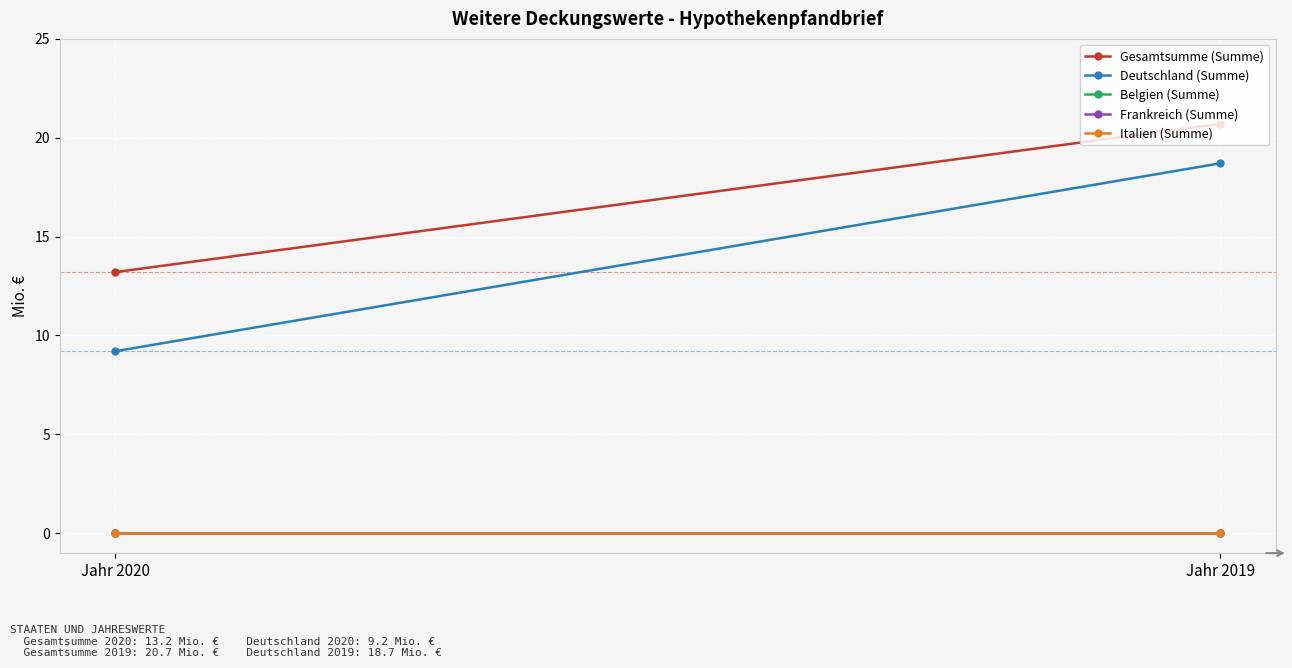

Reading left to right, list all the values displayed in this chart.

Gesamtsumme (Summe): 13.2	20.7
Deutschland (Summe): 9.2	18.7
Belgien (Summe): 0.0	0.0
Frankreich (Summe): 0.0	0.0
Italien (Summe): 0.0	0.0